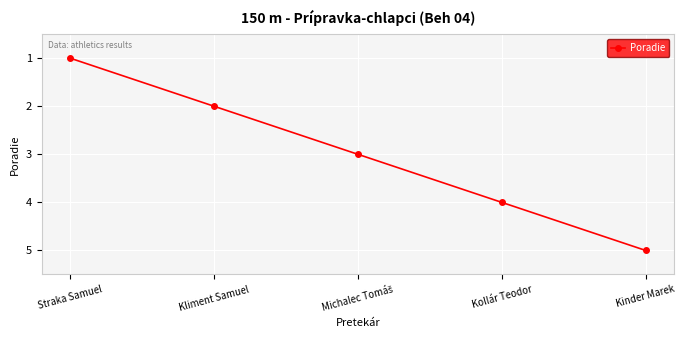

True or false: there are more than 0 points higher than both neighbors.

False